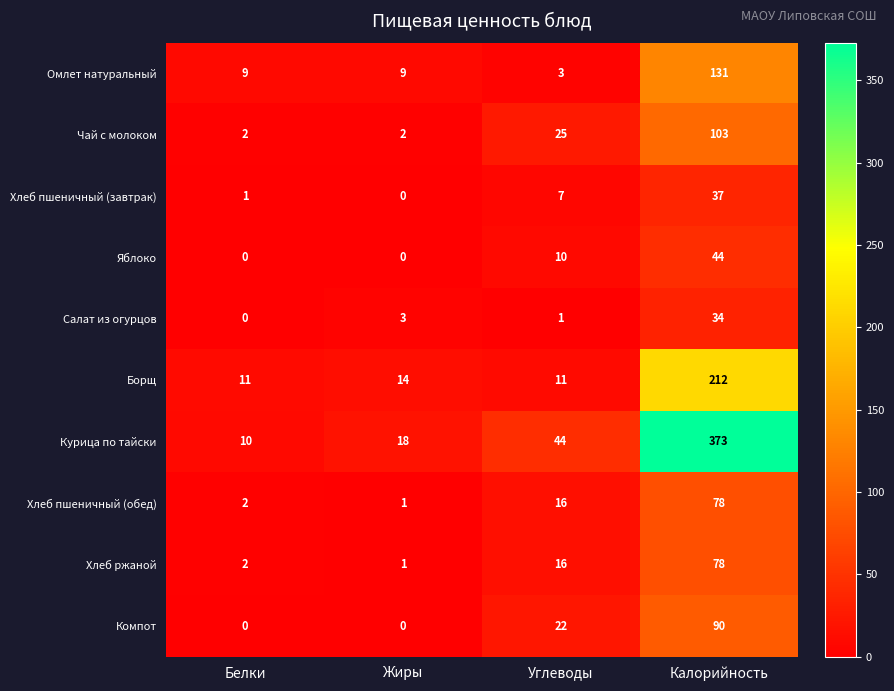

Where is Хлеб пшеничный (завтрак) nearest to the value 18?

Углеводы